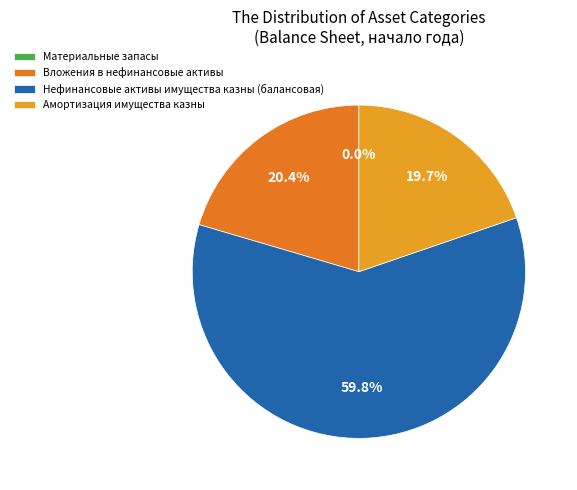

To the nearest percent, what percentage of the pie is Амортизация имущества казны?

20%